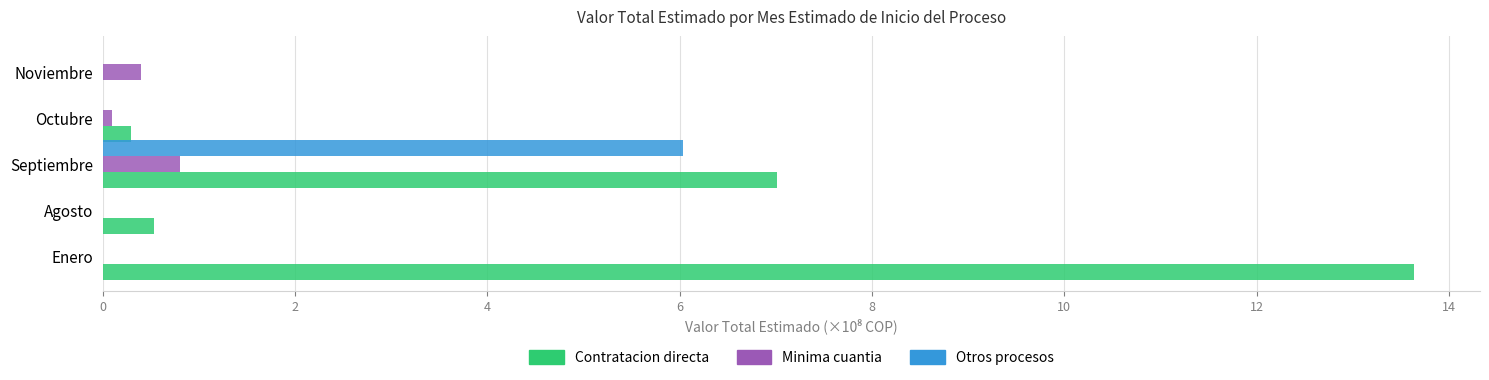

What is the total value across all series at Agosto?

0.5